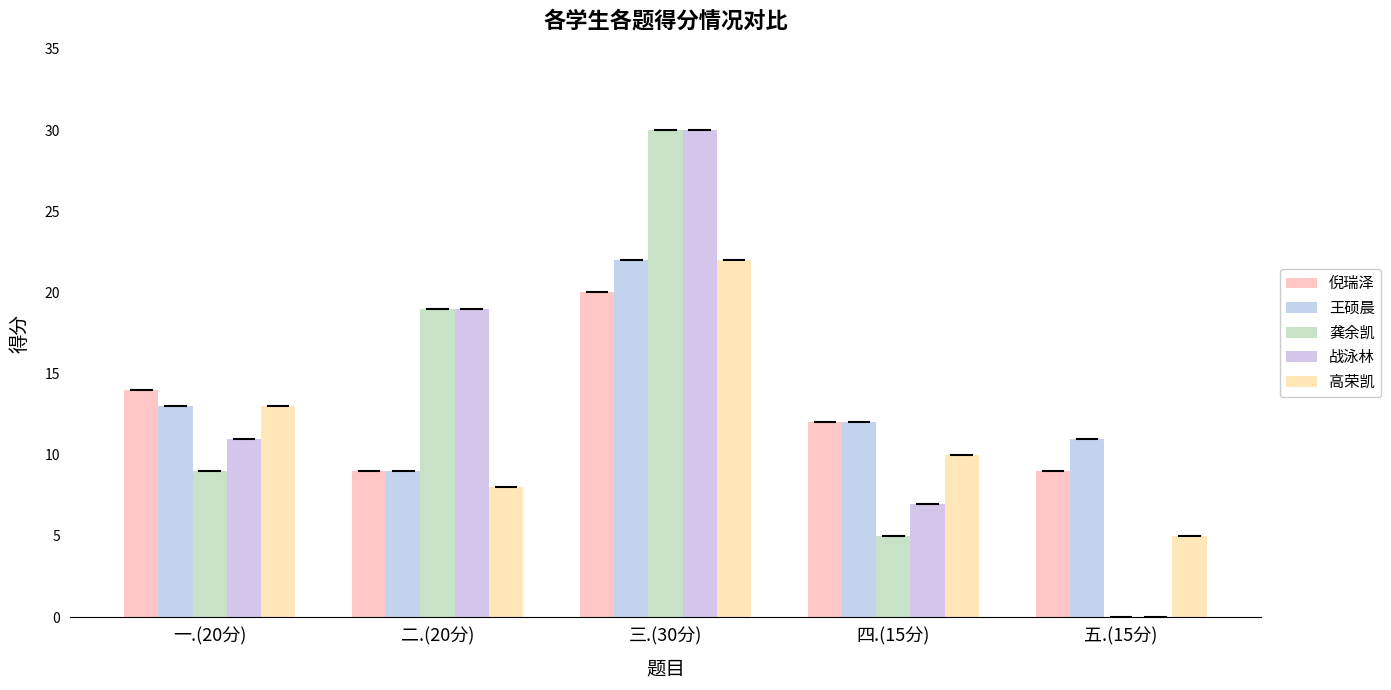

What is the sum of all 倪瑞泽 values?

64